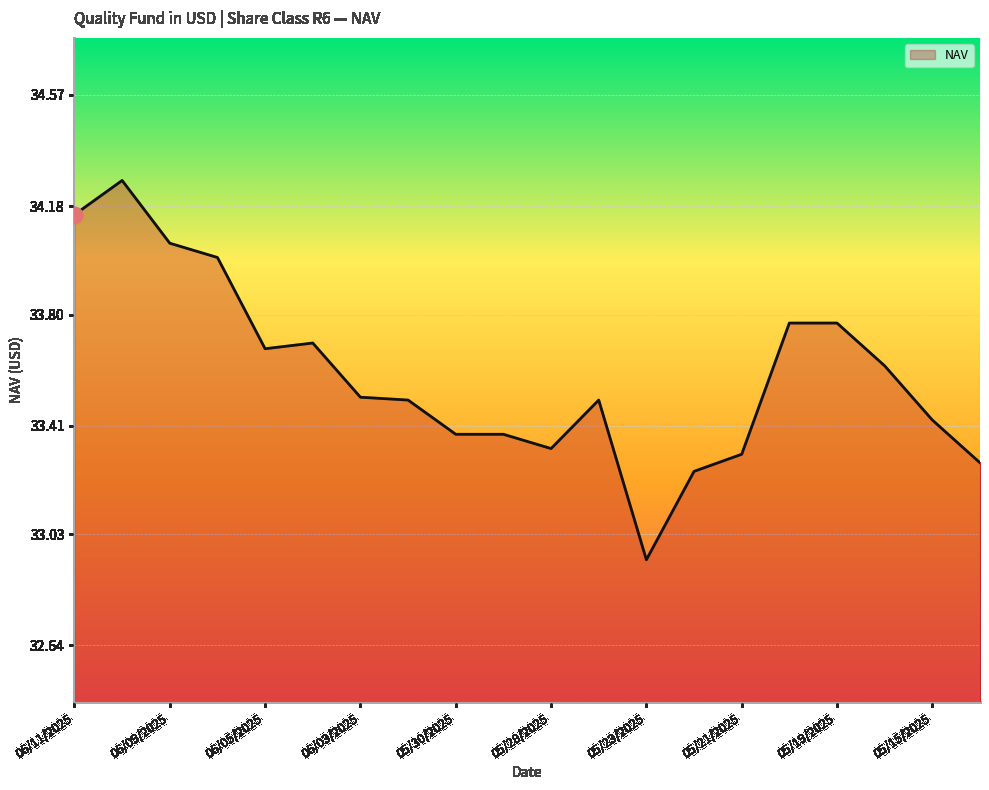

What is the difference between the maximum and minimum values?

1.3